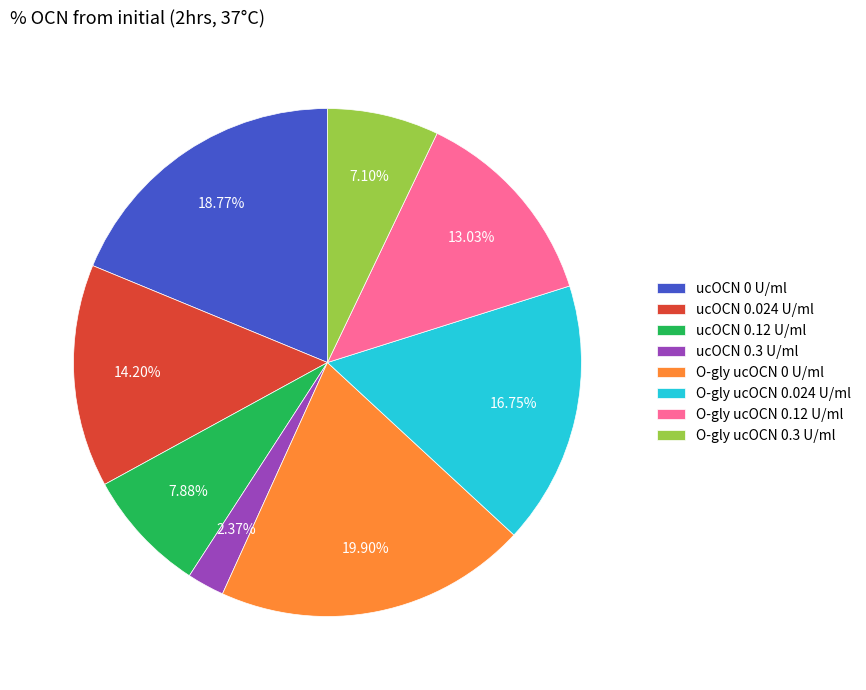

Is it true that O-gly ucOCN 0.12 U/ml is 3% of the pie?

False